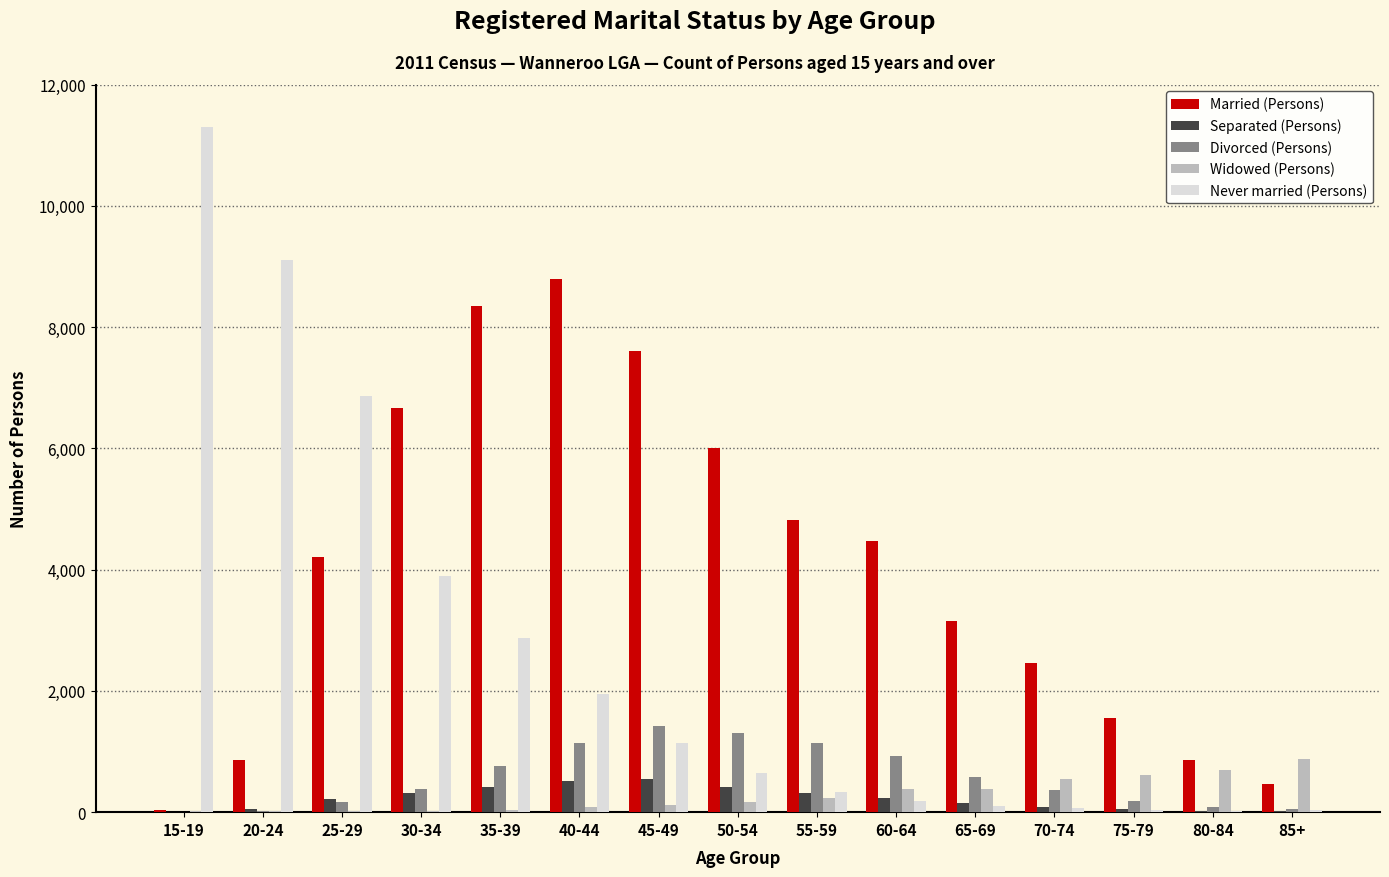

Where is Never married (Persons) nearest to the value 5660?

25-29